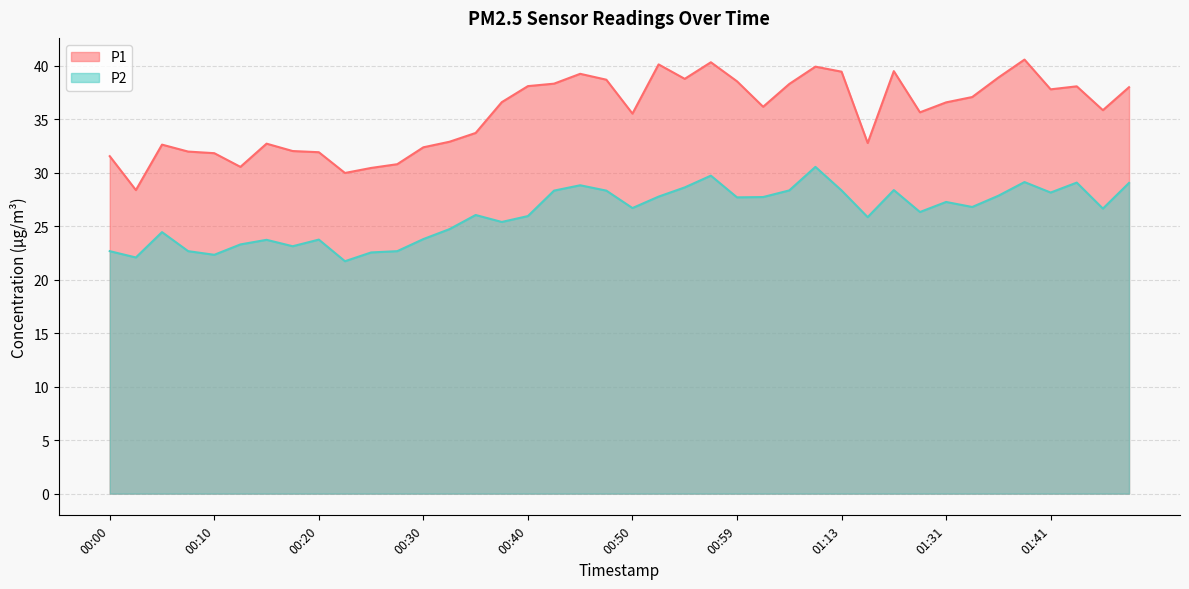

Is it true that P2 equals 48.9 at 00:42?

False